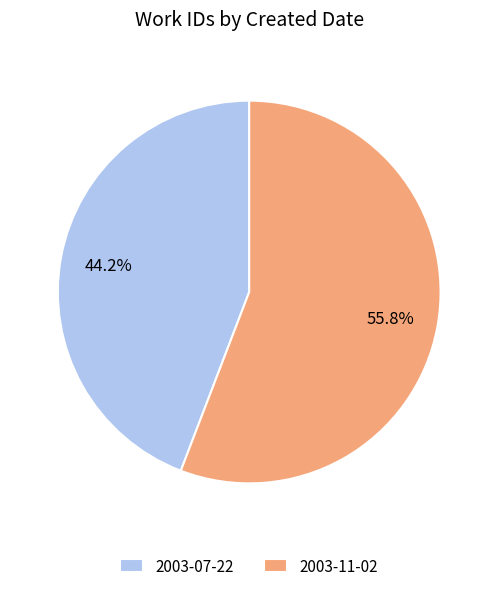

To the nearest percent, what percentage of the pie is 2003-07-22?

44%